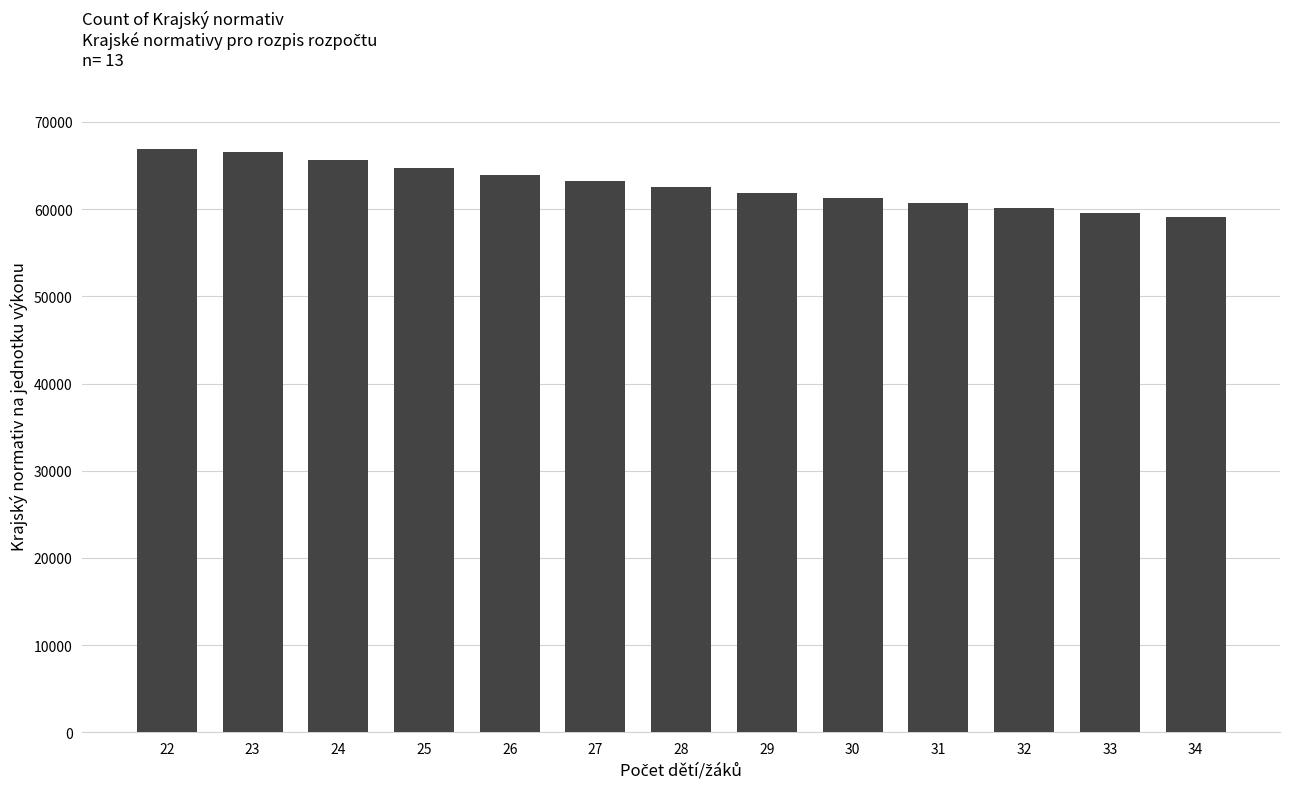

Which has a higher value, 27 or 34?

27